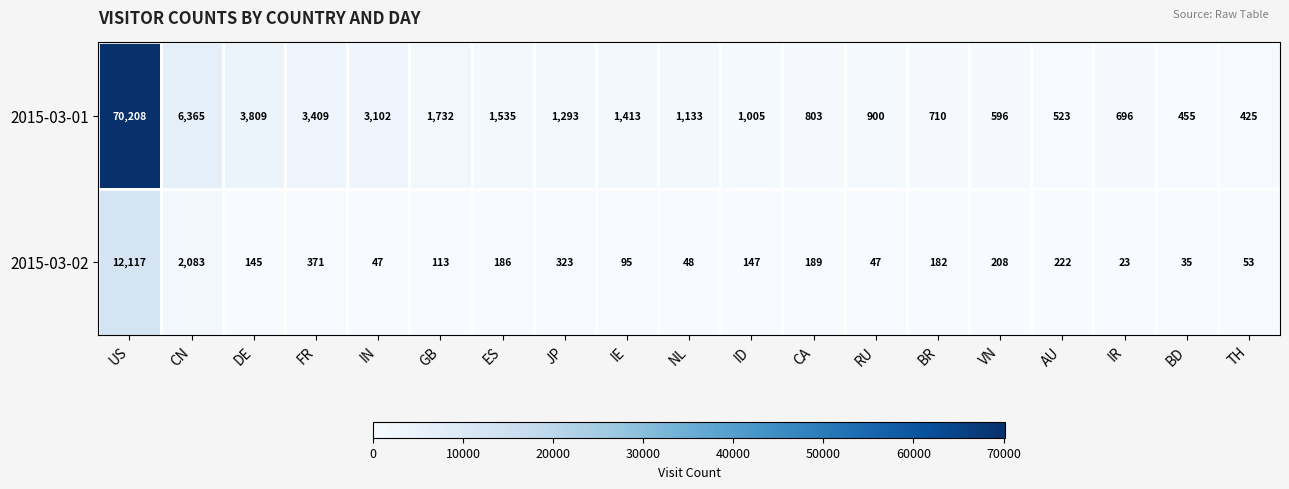

At which category does the chart reach its peak across all series?

US